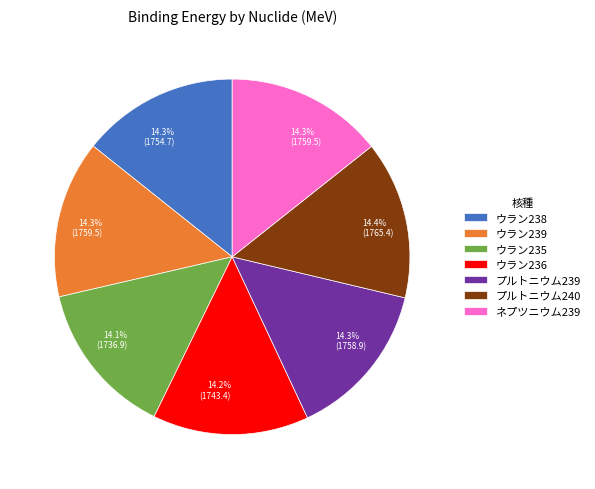

Does any single category account for the majority?

No